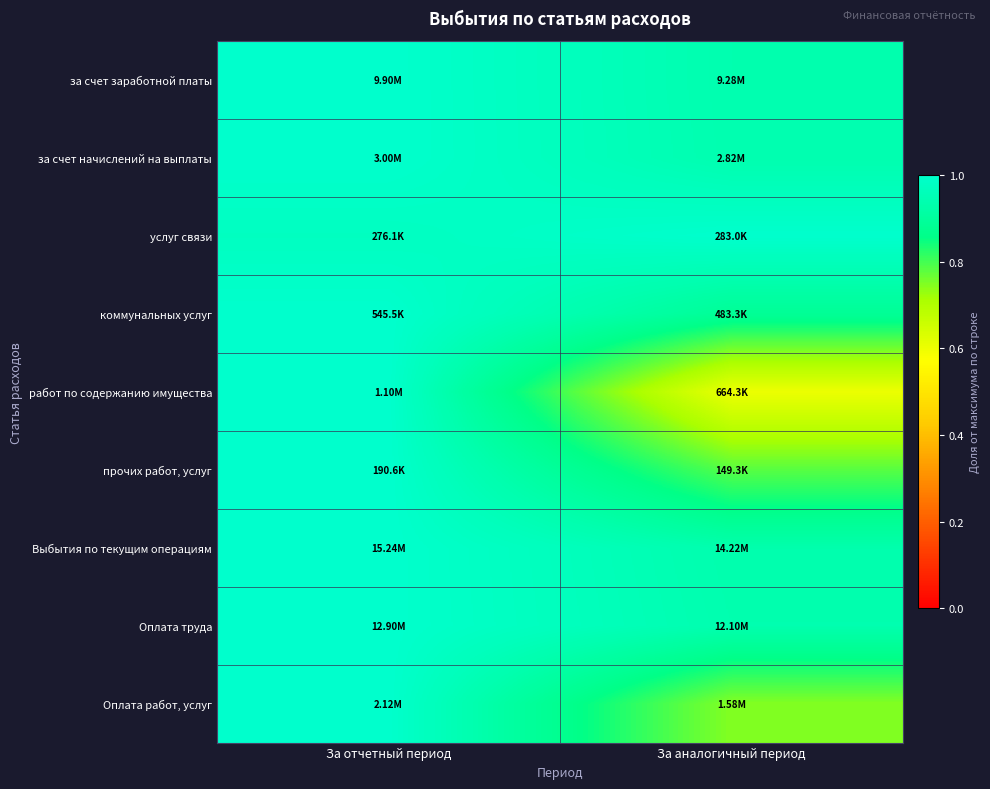

Reading left to right, list all the values displayed in this chart.

за счет заработной платы: За отчетный период=1.0	За аналогичный период=0.9
за счет начислений на выплаты: За отчетный период=1.0	За аналогичный период=0.9
услуг связи: За отчетный период=1.0	За аналогичный период=1.0
коммунальных услуг: За отчетный период=1.0	За аналогичный период=0.9
работ по содержанию имущества: За отчетный период=1.0	За аналогичный период=0.6
прочих работ, услуг: За отчетный период=1.0	За аналогичный период=0.8
Выбытия по текущим операциям: За отчетный период=1.0	За аналогичный период=0.9
Оплата труда: За отчетный период=1.0	За аналогичный период=0.9
Оплата работ, услуг: За отчетный период=1.0	За аналогичный период=0.7